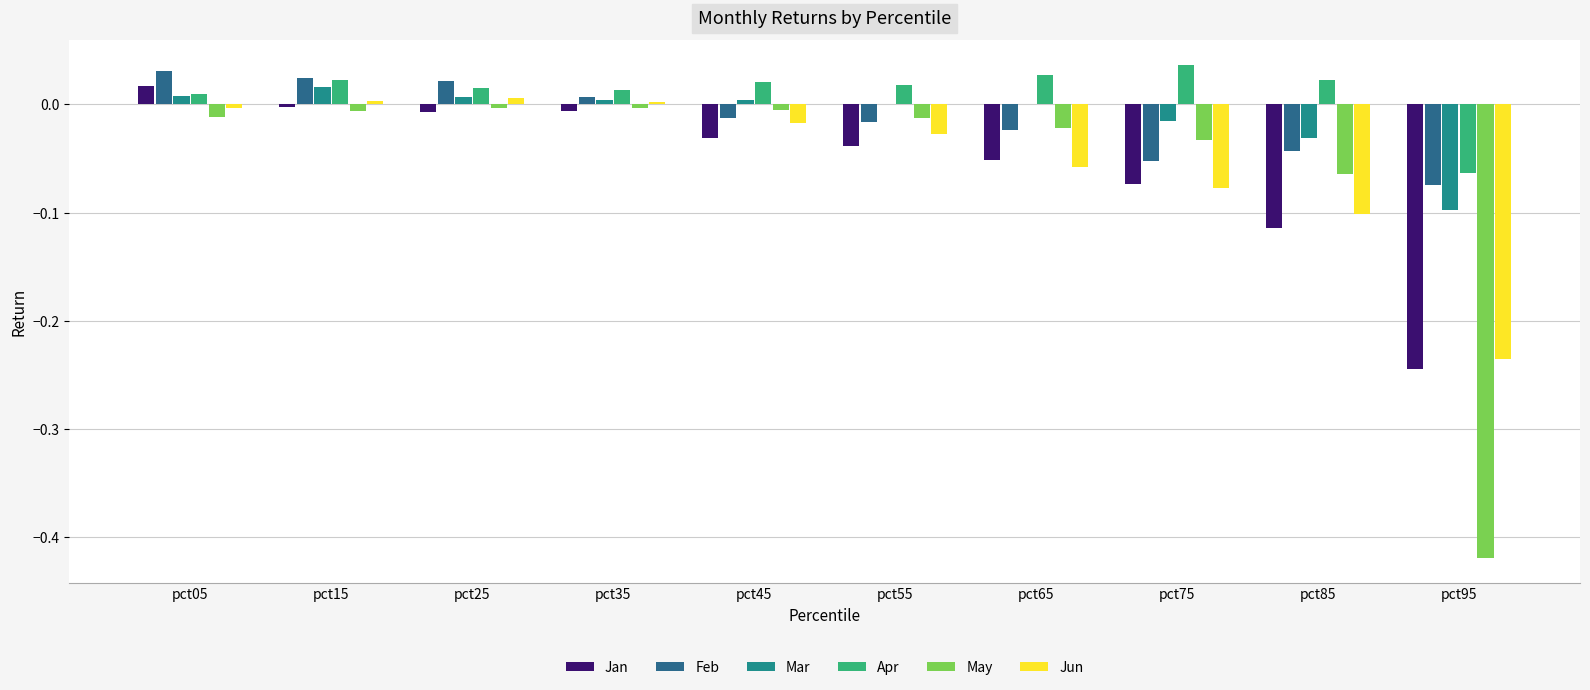

Which series has the largest total across all categories?

Apr